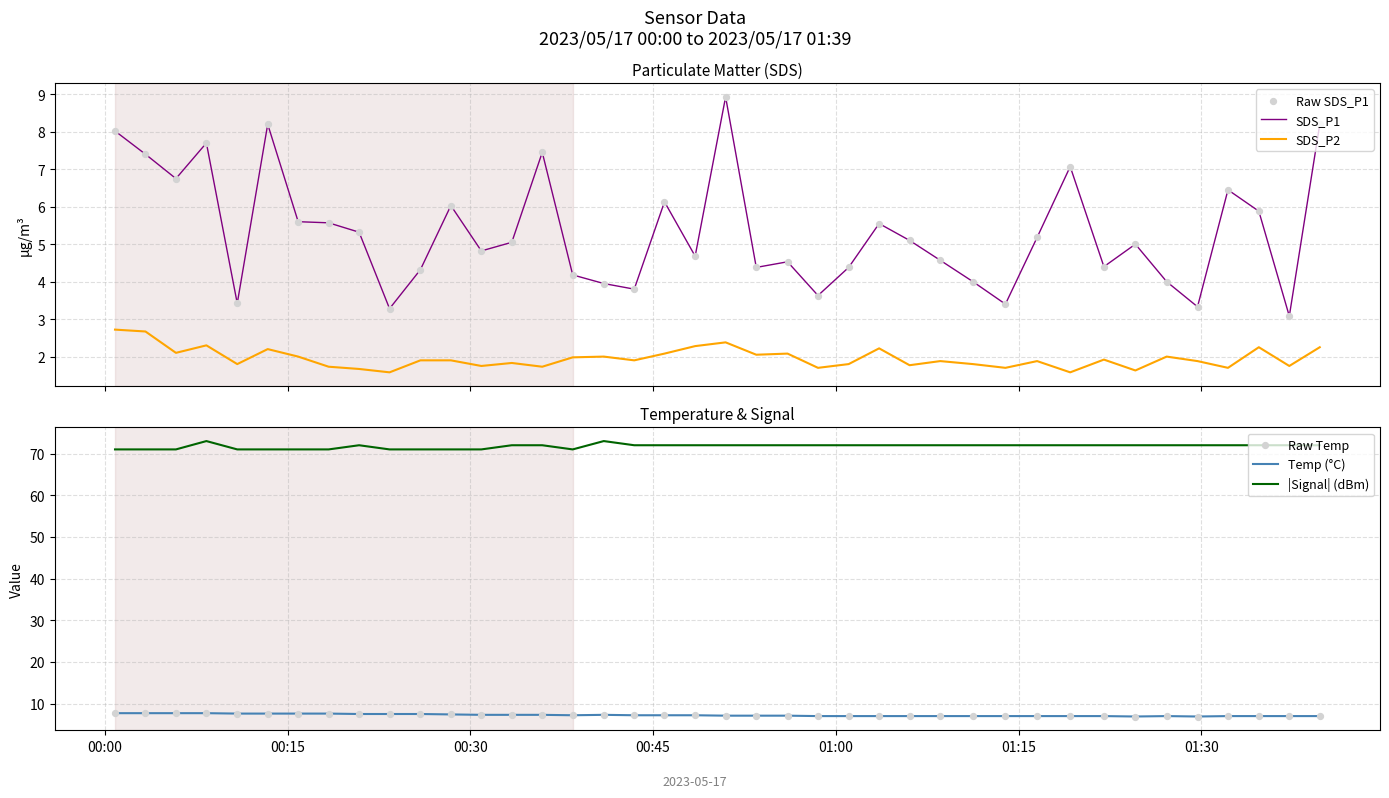

True or false: SDS_P1 and SDS_P2 cross at least once.

False